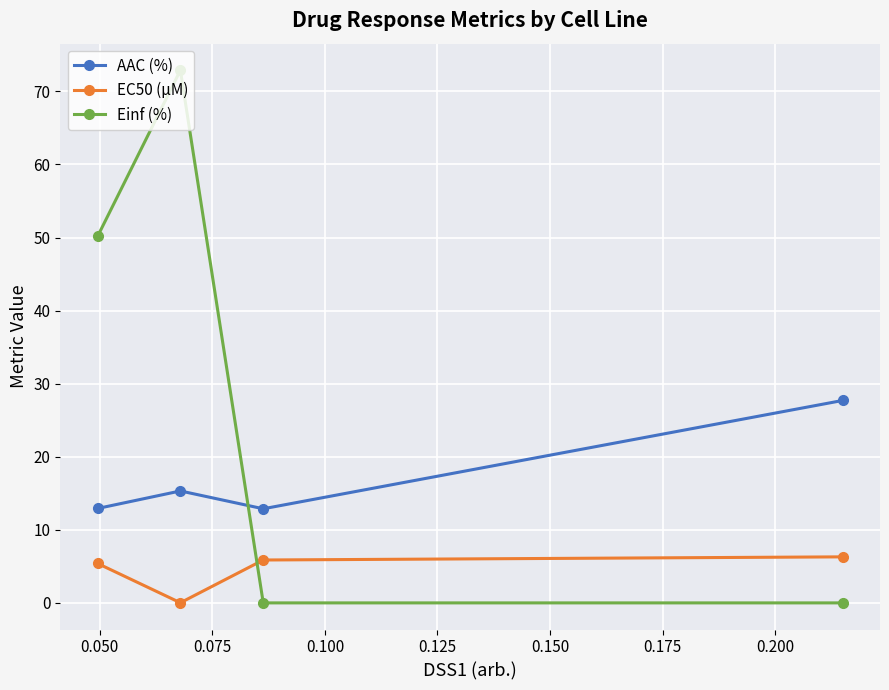

What is the minimum value for AAC (%)?

12.9